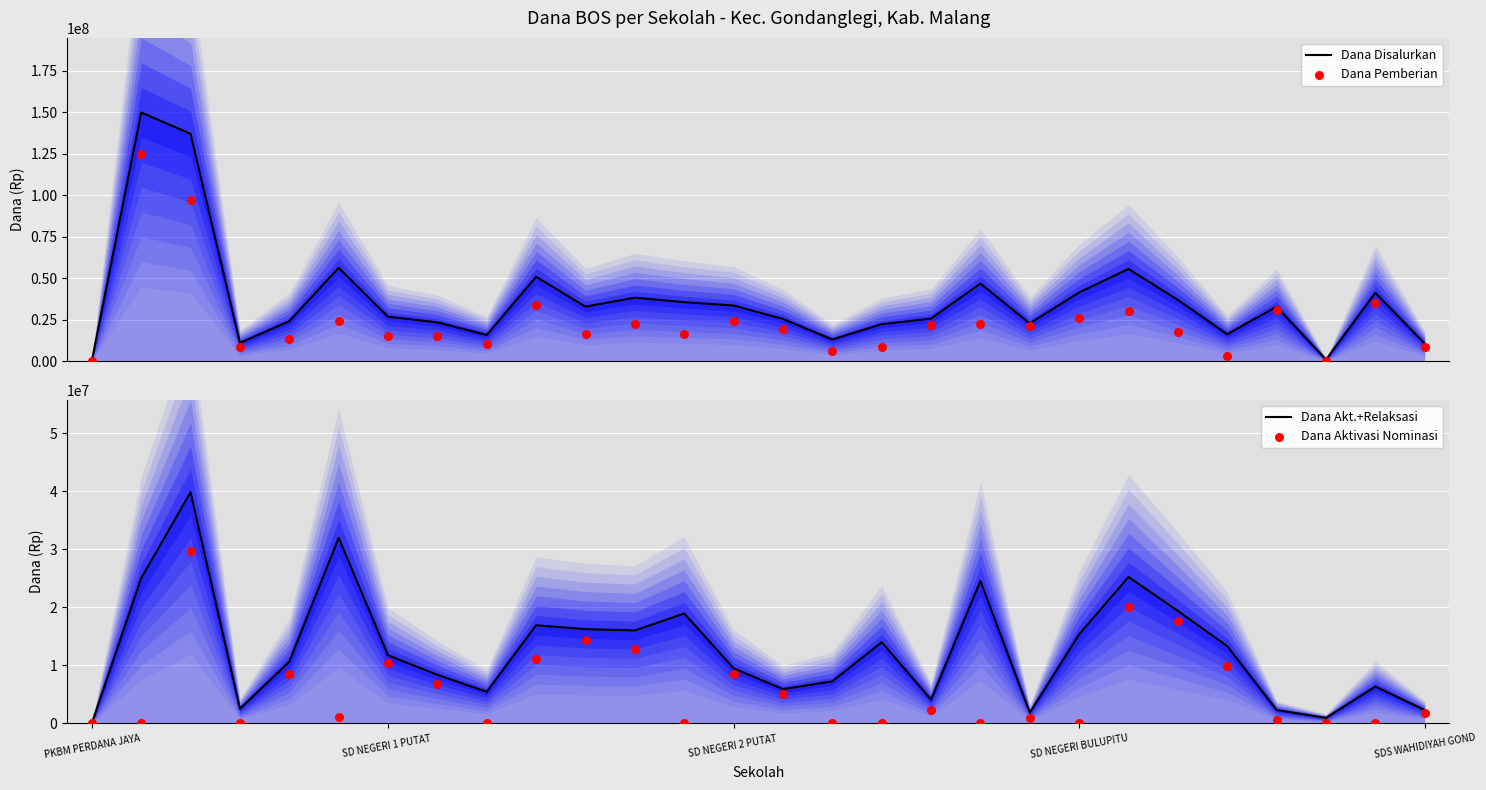

Which series reaches the maximum Y coordinate?

Dana Disalurkan